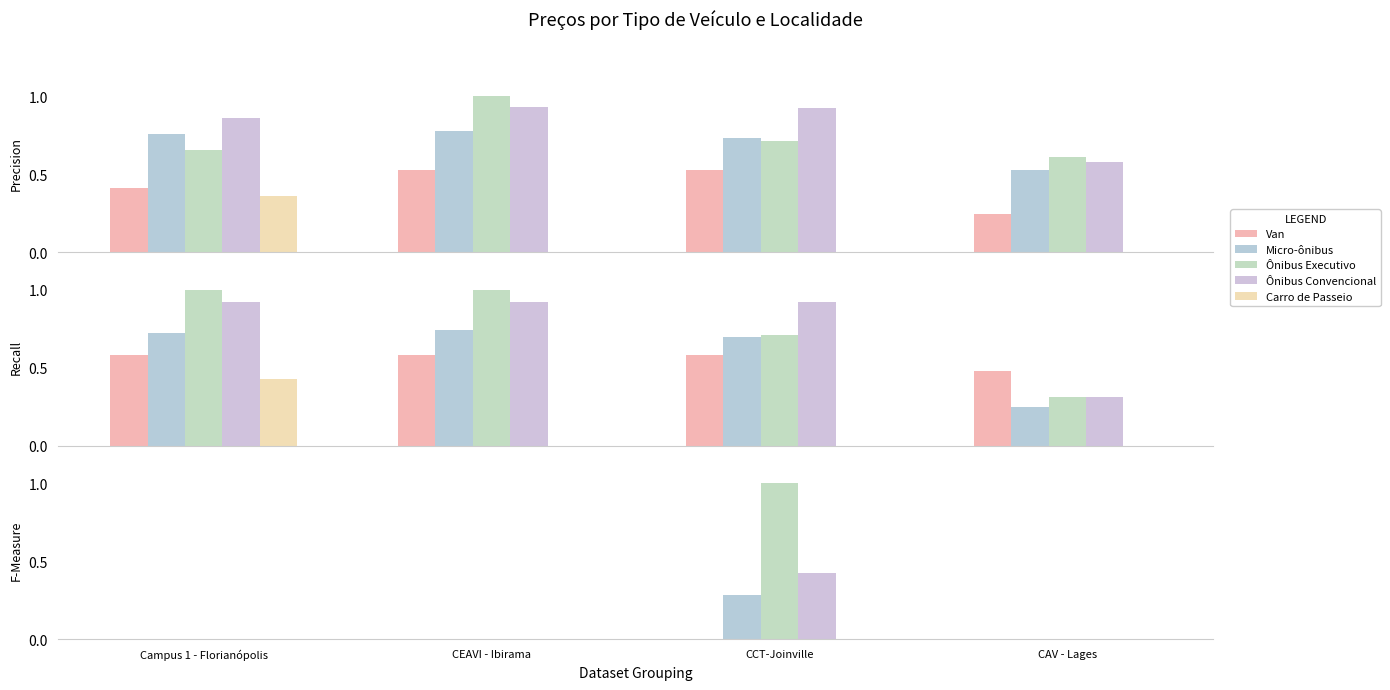

Is the value of Ônibus Convencional at CCT-Joinville greater than the value of Micro-ônibus at CCT-Joinville?

Yes